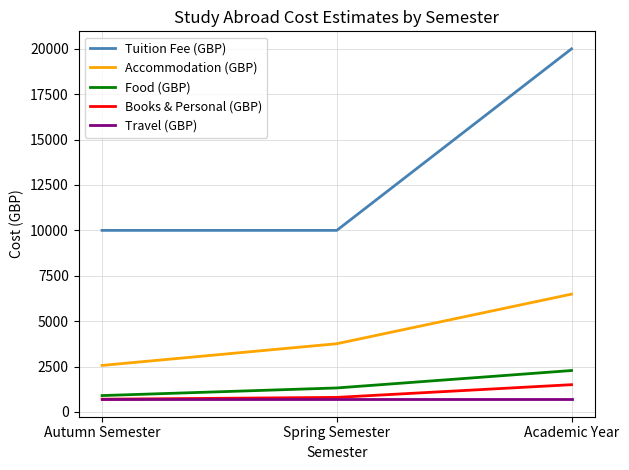

Does the chart have visible grid lines?

Yes